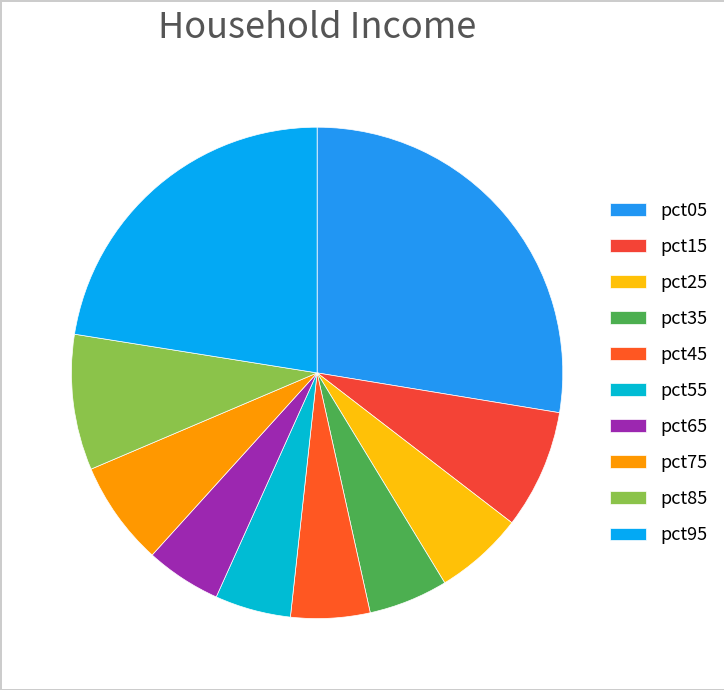

The pct85 slice represents 2% of the pie. True or false?

False